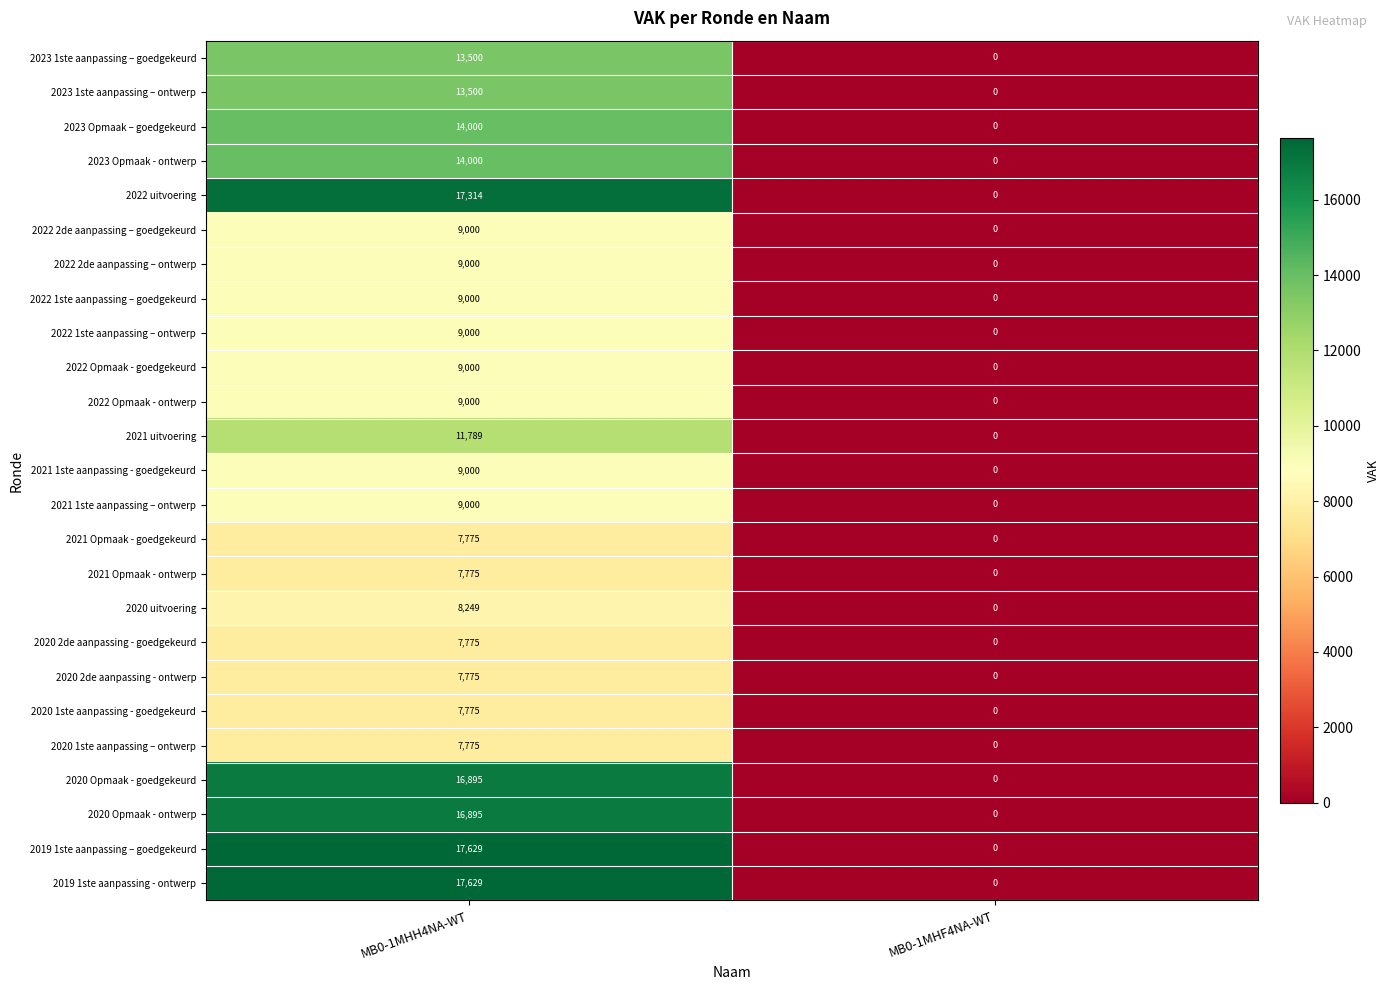

True or false: 2020 Opmaak - ontwerp has a value of -6120 at MB0-1MHF4NA-WT.

False